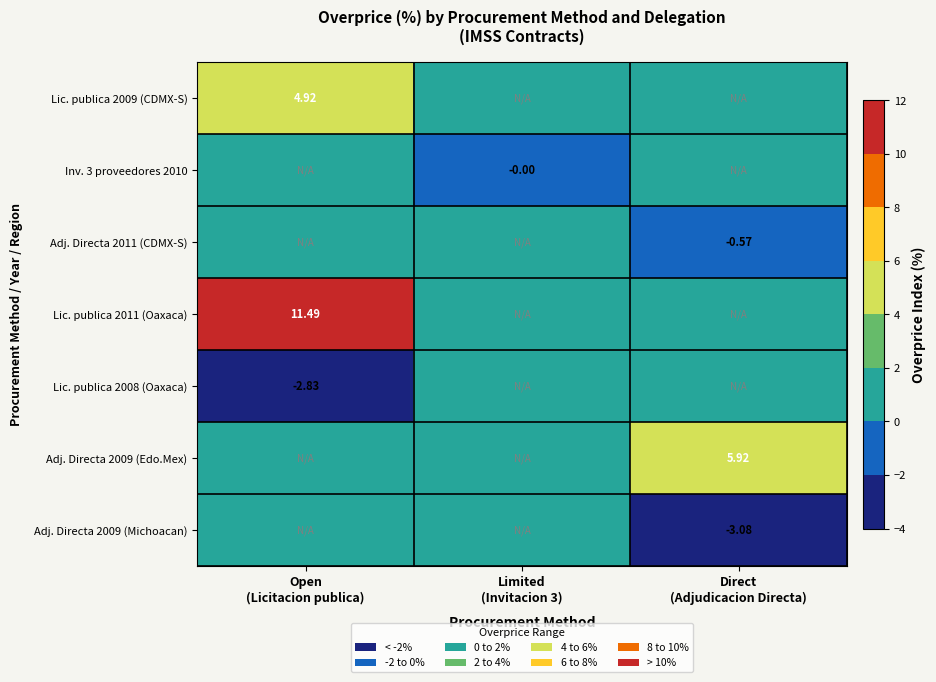

At how many categories does at least one series exceed 2?

2